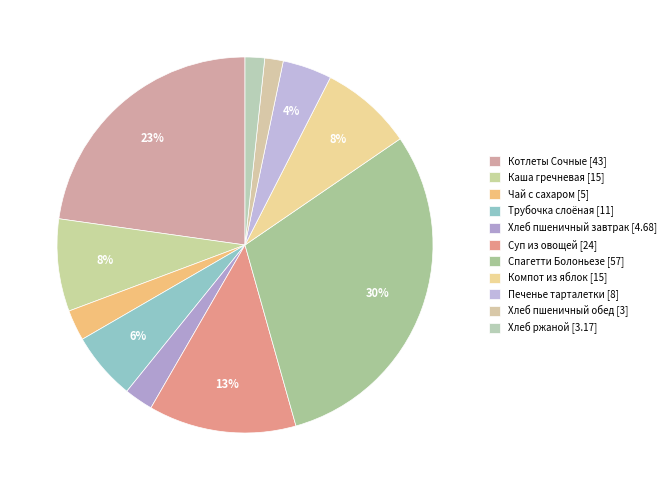

How many slices are in this pie chart?

11